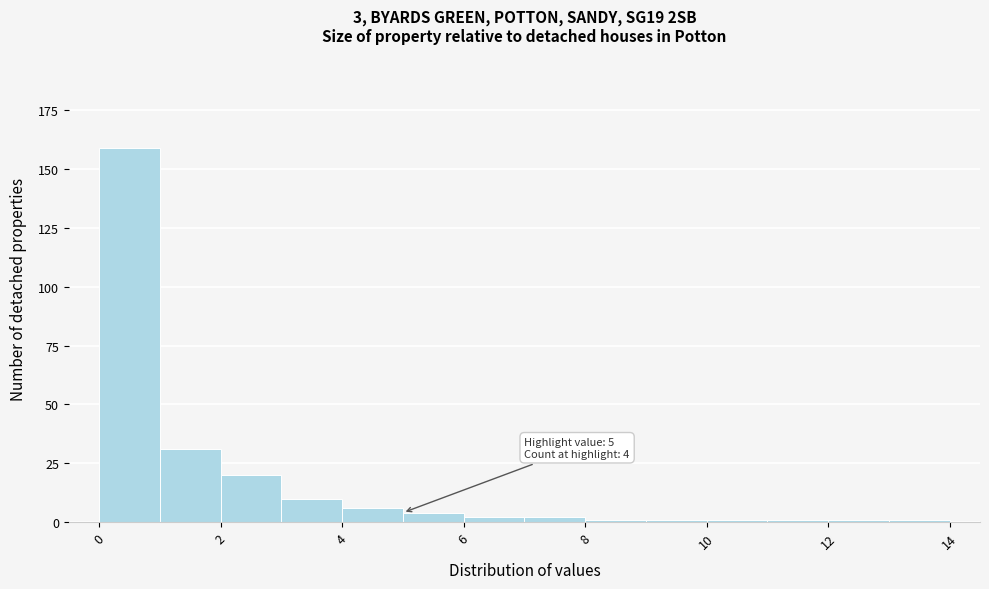

Which range on the x-axis has the tallest bar?

0 to 1